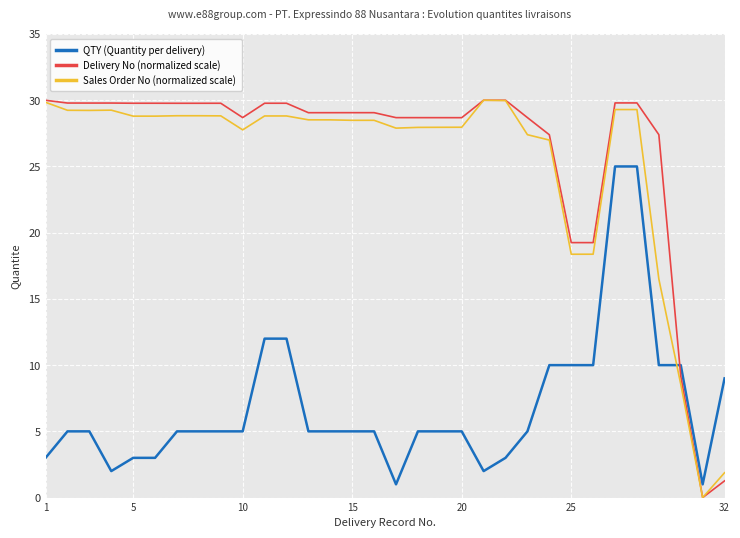

True or false: Delivery No (normalized scale) and QTY (Quantity per delivery) cross at least once.

True